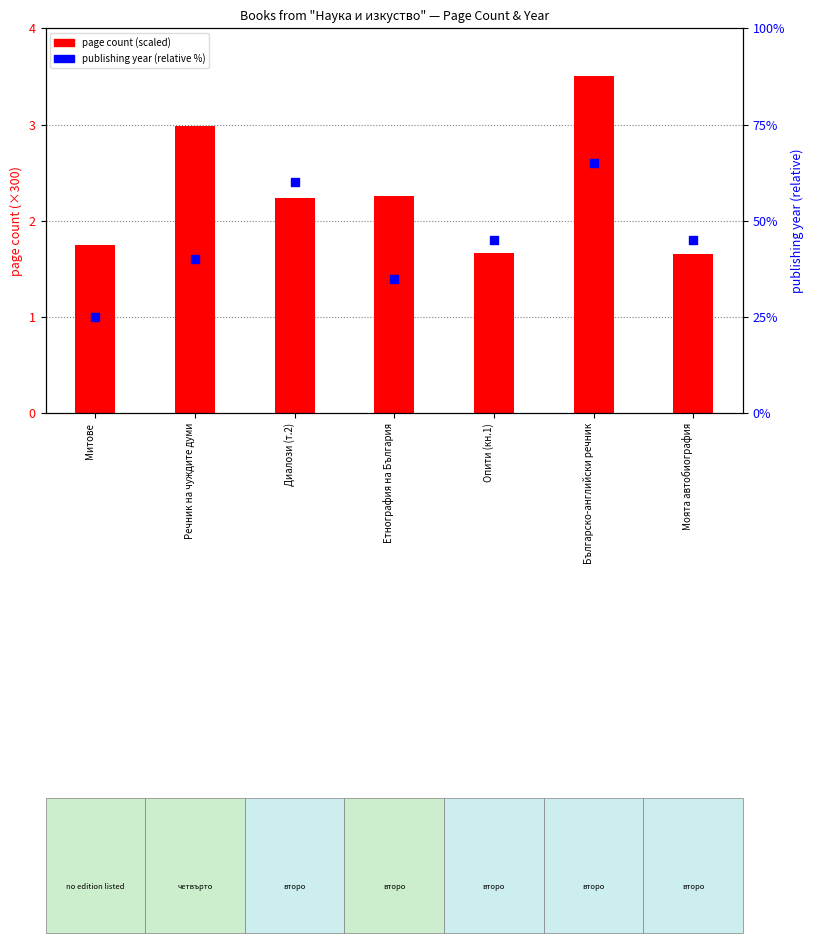

Is the value of publishing year (scaled) at Етнография на България greater than the value of page count (scaled) at Моята автобиография?

Yes